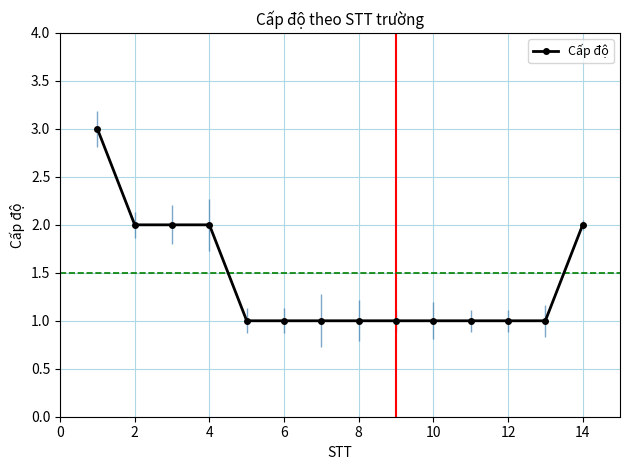

What is the difference between the maximum and second lowest values?

2